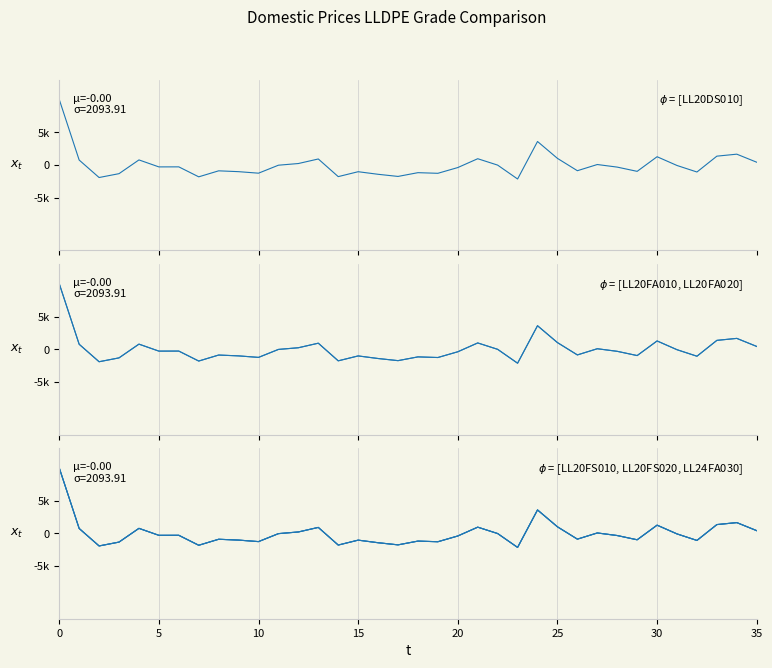

Reading left to right, transcribe all the data shown in this chart.

LL20DS010: 10086.2	765.2	-1923.8	-1330.8	782.2	-290.8	-284.8	-1817.8	-894.8	-1023.8	-1256.8	-29.8	227.2	927.2	-1785.8	-1030.8	-1427.8	-1755.8	-1177.8	-1275.8	-390.8	966.2	-16.8	-2150.8	3614.2	1020.2	-876.8	74.2	-322.8	-975.8	1273.2	-73.8	-1075.8	1361.2	1666.2	426.2
LL20FA010: 10086.2	765.2	-1923.8	-1330.8	782.2	-290.8	-284.8	-1817.8	-894.8	-1023.8	-1256.8	-29.8	227.2	927.2	-1785.8	-1030.8	-1427.8	-1755.8	-1177.8	-1275.8	-390.8	966.2	-16.8	-2150.8	3614.2	1020.2	-876.8	74.2	-322.8	-975.8	1273.2	-73.8	-1075.8	1361.2	1666.2	426.2
LL20FA020: 10086.2	765.2	-1923.8	-1330.8	782.2	-290.8	-284.8	-1817.8	-894.8	-1023.8	-1256.8	-29.8	227.2	927.2	-1785.8	-1030.8	-1427.8	-1755.8	-1177.8	-1275.8	-390.8	966.2	-16.8	-2150.8	3614.2	1020.2	-876.8	74.2	-322.8	-975.8	1273.2	-73.8	-1075.8	1361.2	1666.2	426.2
LL20FS010: 10086.2	765.2	-1923.8	-1330.8	782.2	-290.8	-284.8	-1817.8	-894.8	-1023.8	-1256.8	-29.8	227.2	927.2	-1785.8	-1030.8	-1427.8	-1755.8	-1177.8	-1275.8	-390.8	966.2	-16.8	-2150.8	3614.2	1020.2	-876.8	74.2	-322.8	-975.8	1273.2	-73.8	-1075.8	1361.2	1666.2	426.2
LL20FS020: 10086.2	765.2	-1923.8	-1330.8	782.2	-290.8	-284.8	-1817.8	-894.8	-1023.8	-1256.8	-29.8	227.2	927.2	-1785.8	-1030.8	-1427.8	-1755.8	-1177.8	-1275.8	-390.8	966.2	-16.8	-2150.8	3614.2	1020.2	-876.8	74.2	-322.8	-975.8	1273.2	-73.8	-1075.8	1361.2	1666.2	426.2
LL24FA030: 10086.2	765.2	-1923.8	-1330.8	782.2	-290.8	-284.8	-1817.8	-894.8	-1023.8	-1256.8	-29.8	227.2	927.2	-1785.8	-1030.8	-1427.8	-1755.8	-1177.8	-1275.8	-390.8	966.2	-16.8	-2150.8	3614.2	1020.2	-876.8	74.2	-322.8	-975.8	1273.2	-73.8	-1075.8	1361.2	1666.2	426.2